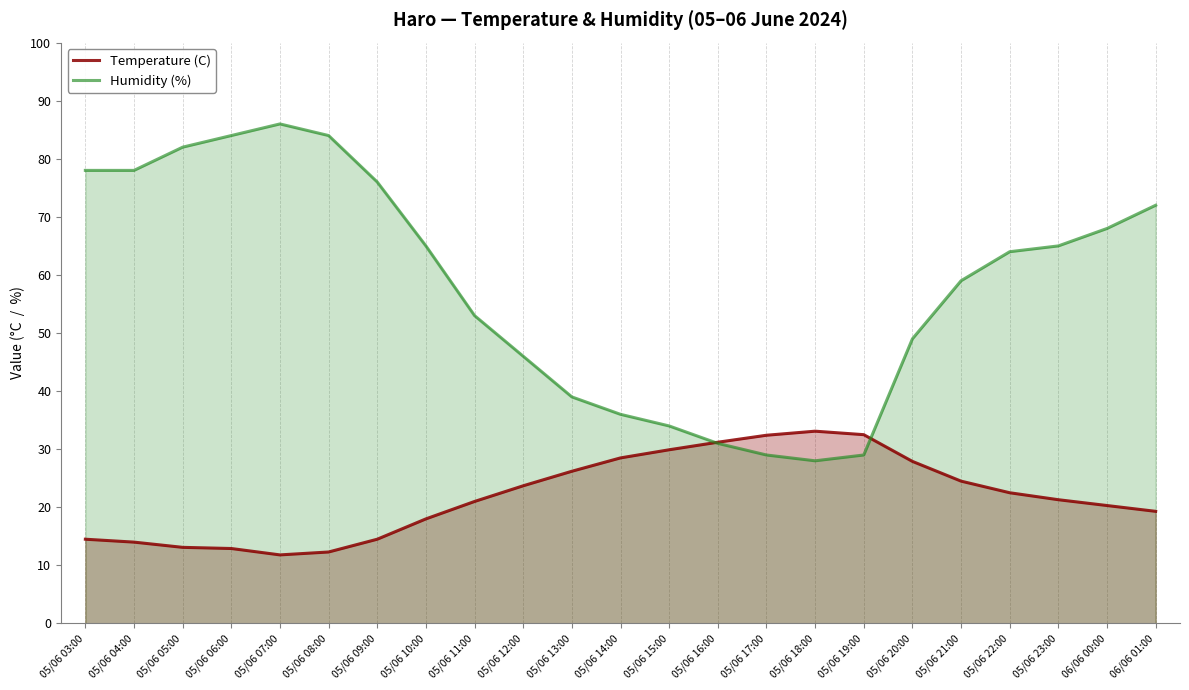

Reading right to left, list all the values displayed in this chart.

Temperature (C): 19.3	20.3	21.3	22.5	24.5	27.9	32.5	33.1	32.4	31.2	29.9	28.5	26.2	23.7	21.0	18.0	14.5	12.3	11.8	12.9	13.1	14.0	14.5
Humidity (%): 72.0	68.0	65.0	64.0	59.0	49.0	29.0	28.0	29.0	31.0	34.0	36.0	39.0	46.0	53.0	65.0	76.0	84.0	86.0	84.0	82.0	78.0	78.0